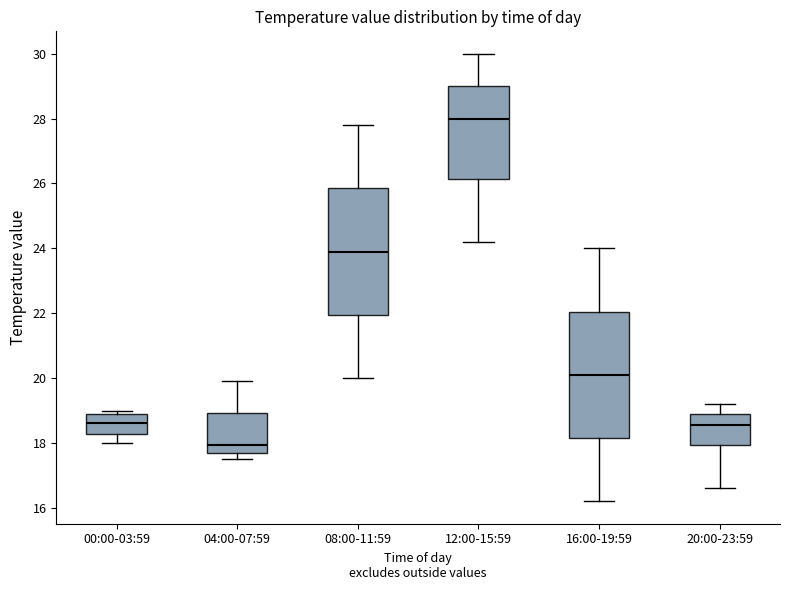

Reading left to right, transcribe this box plot: for each box, give where its median line is, the range the box spans, and where its two whiskers end, as read against the y-axis. The values are not printed on the chart, so give them approximately, as read against the axis.

00:00-03:59: median 18.6, box 18.2 to 19.0, whiskers 18.0 to 19.0 (just above the box's upper edge)
04:00-07:59: median 18.0, box 17.8 to 19.0, whiskers 17.6 to 20.0
08:00-11:59: median 24.0, box 22.0 to 25.8, whiskers 20.0 to 27.8
12:00-15:59: median 28.0, box 26.2 to 29.0, whiskers 24.2 to 30.0
16:00-19:59: median 20.2, box 18.2 to 22.0, whiskers 16.2 to 24.0
20:00-23:59: median 18.6, box 18.0 to 19.0, whiskers 16.6 to 19.2